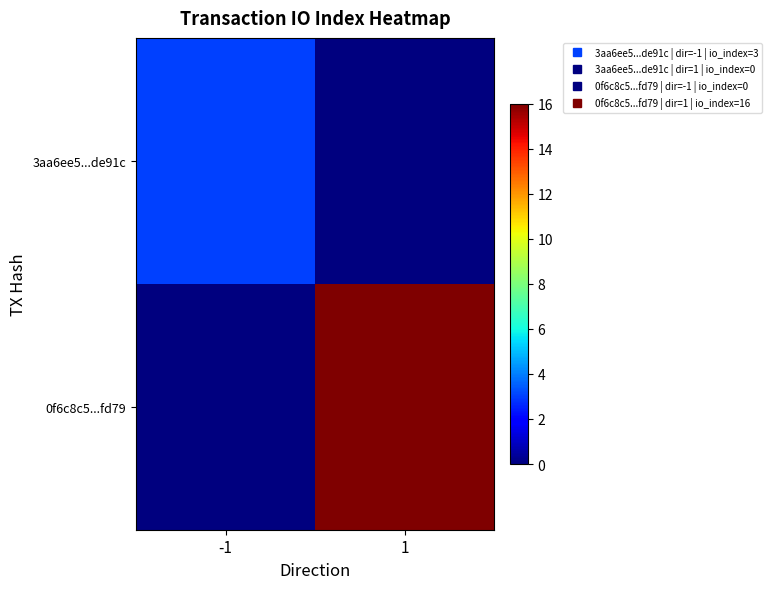

Reading left to right, what are all the values shown in this chart?

3aa6ee5...de91c: -1=3	1=0
0f6c8c5...fd79: -1=0	1=16